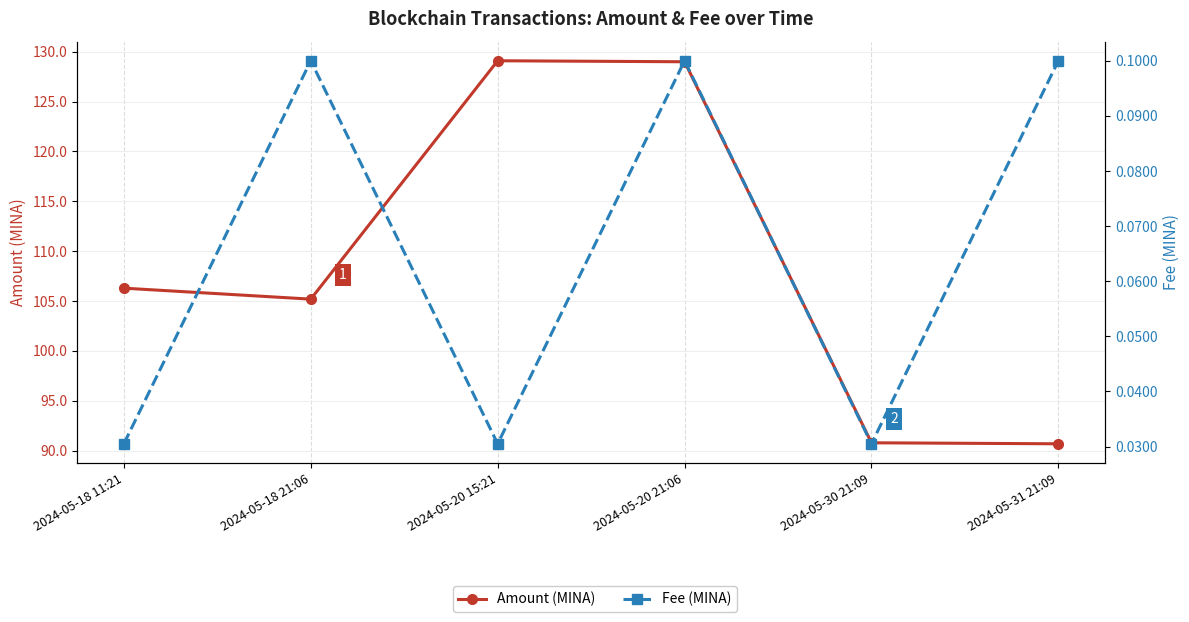

At which label is Fee (MINA) closest to 0?

2024-05-18 11:21